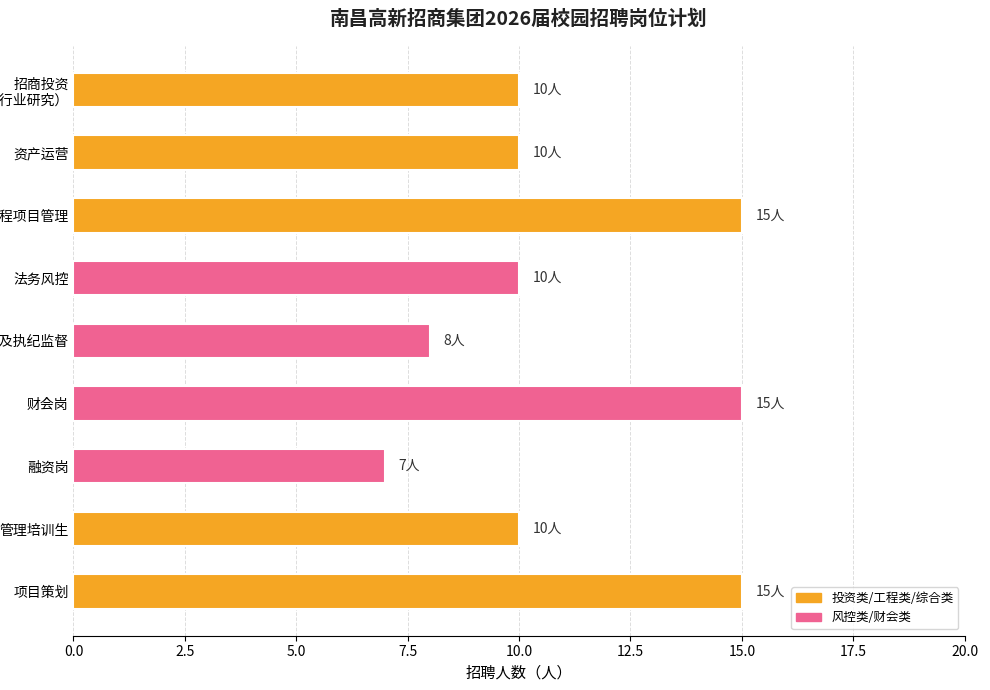

How many distinct data groups are displayed?

1